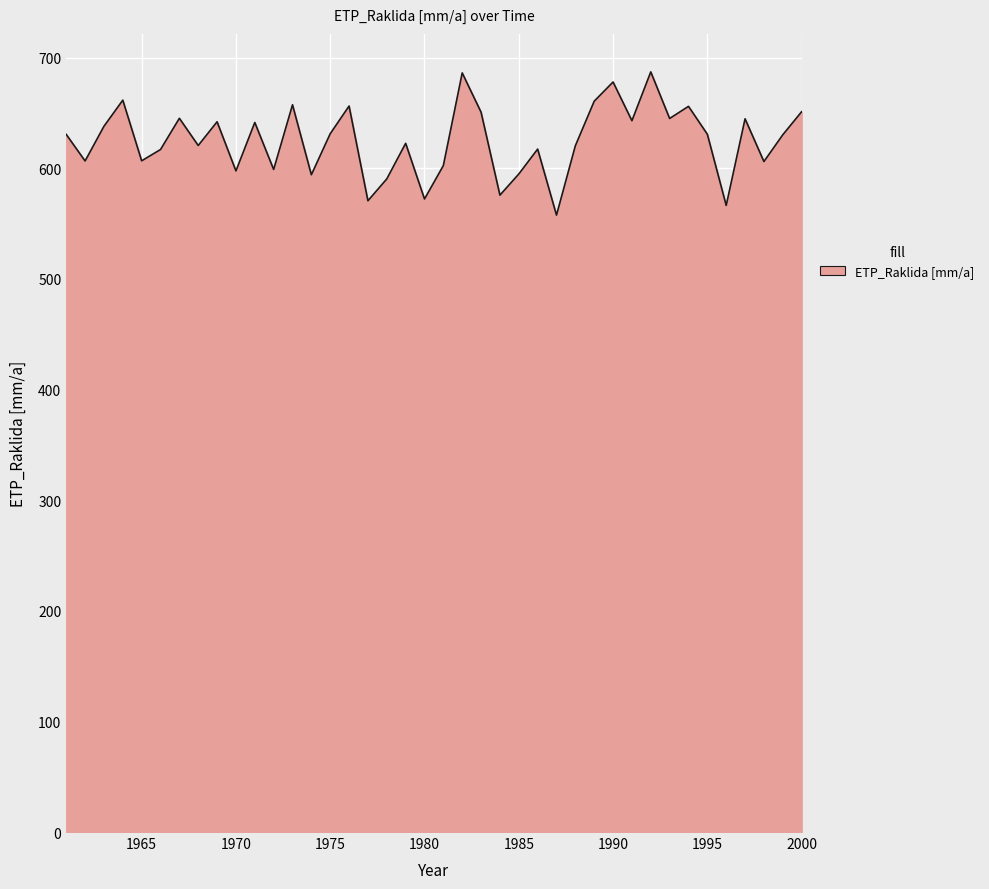

What is the maximum value shown in the chart?

687.0